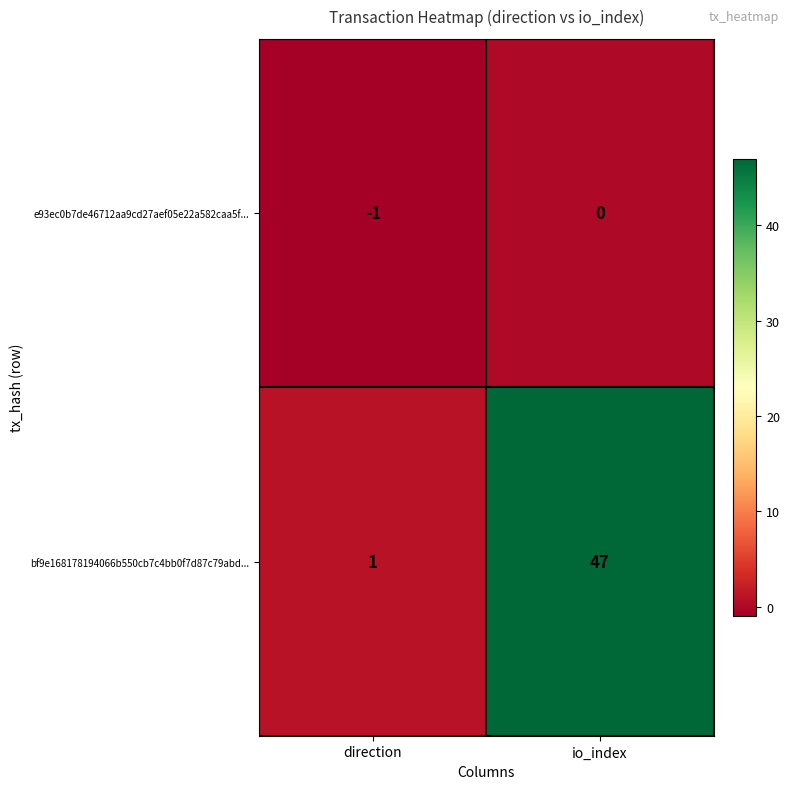

At how many categories does at least one series exceed 22?

1